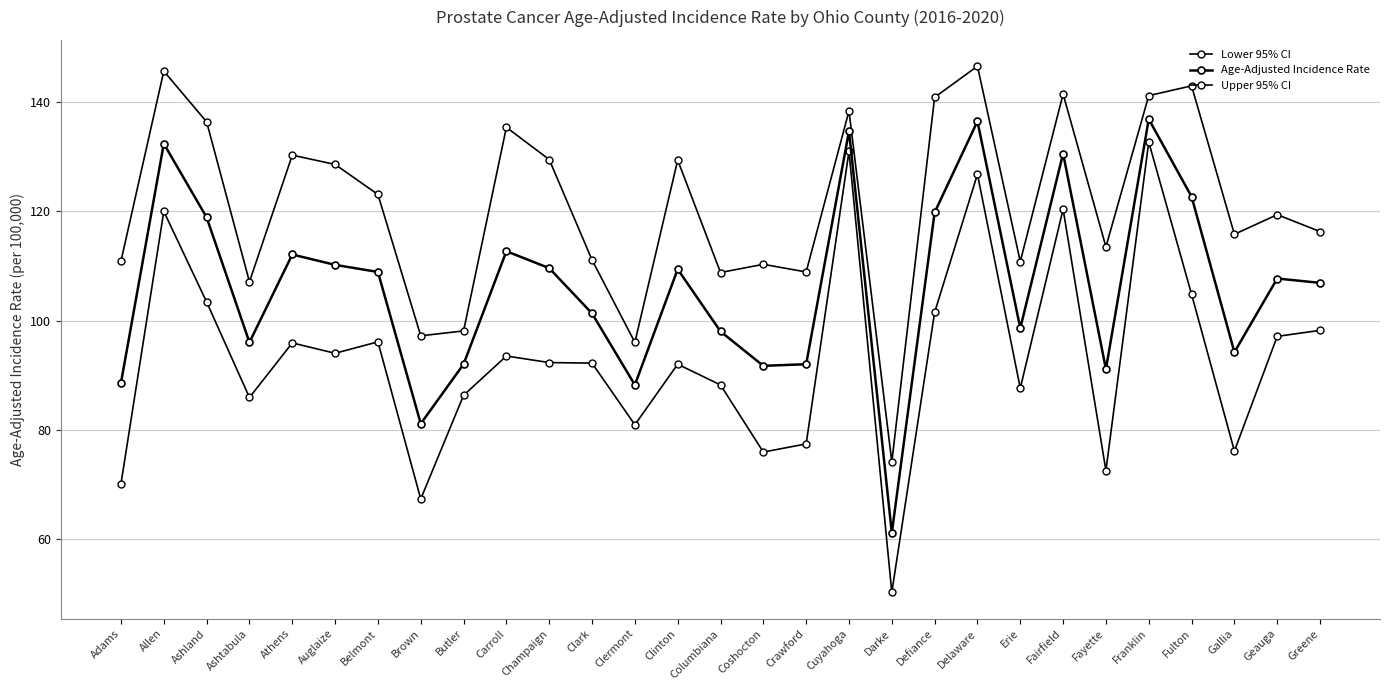

At Franklin, list the series in order from largest to smallest.

Upper 95% CI, Age-Adjusted Incidence Rate, Lower 95% CI